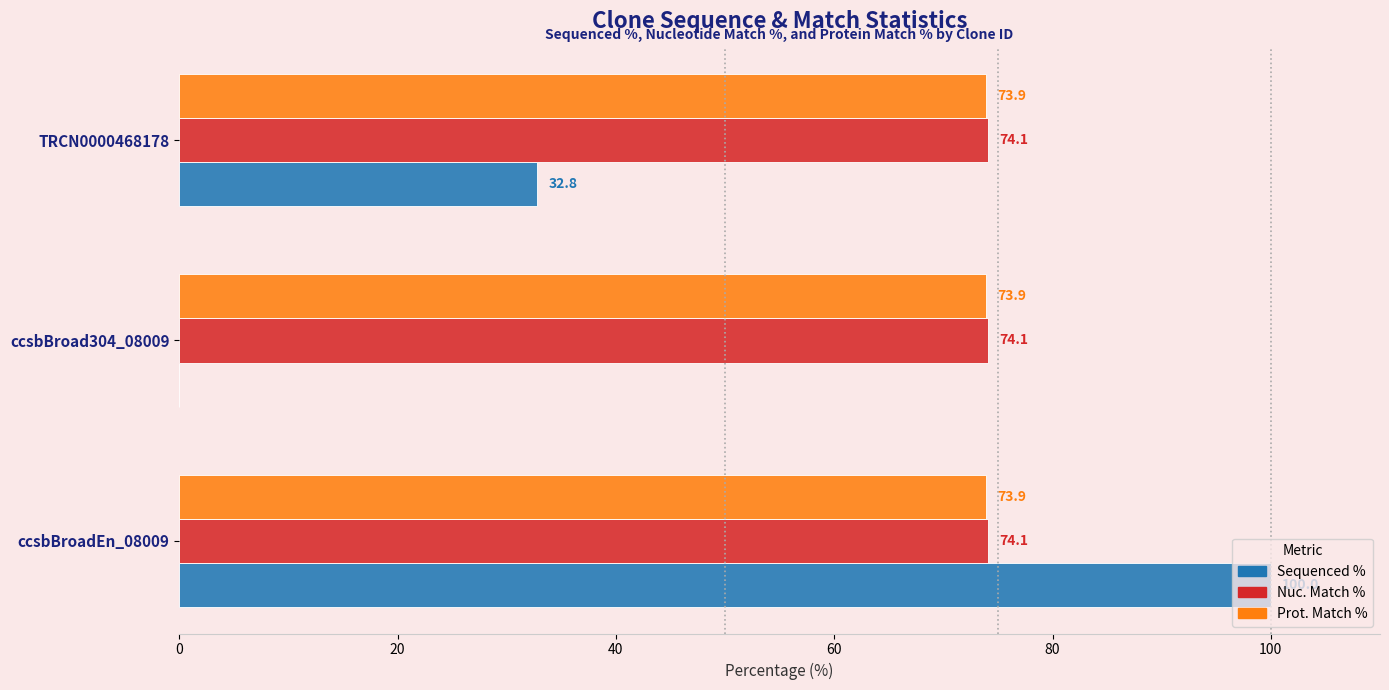

At which category is the sum across all series the highest?

ccsbBroadEn_08009